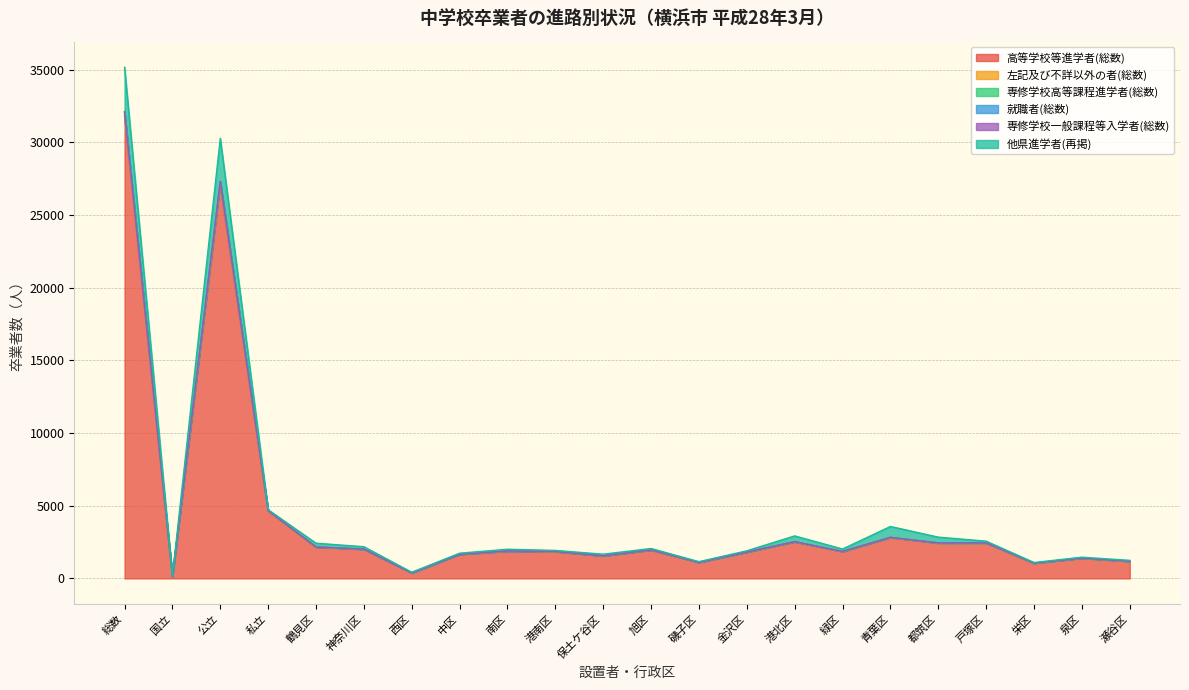

Which label corresponds to the smallest value in the chart?

国立